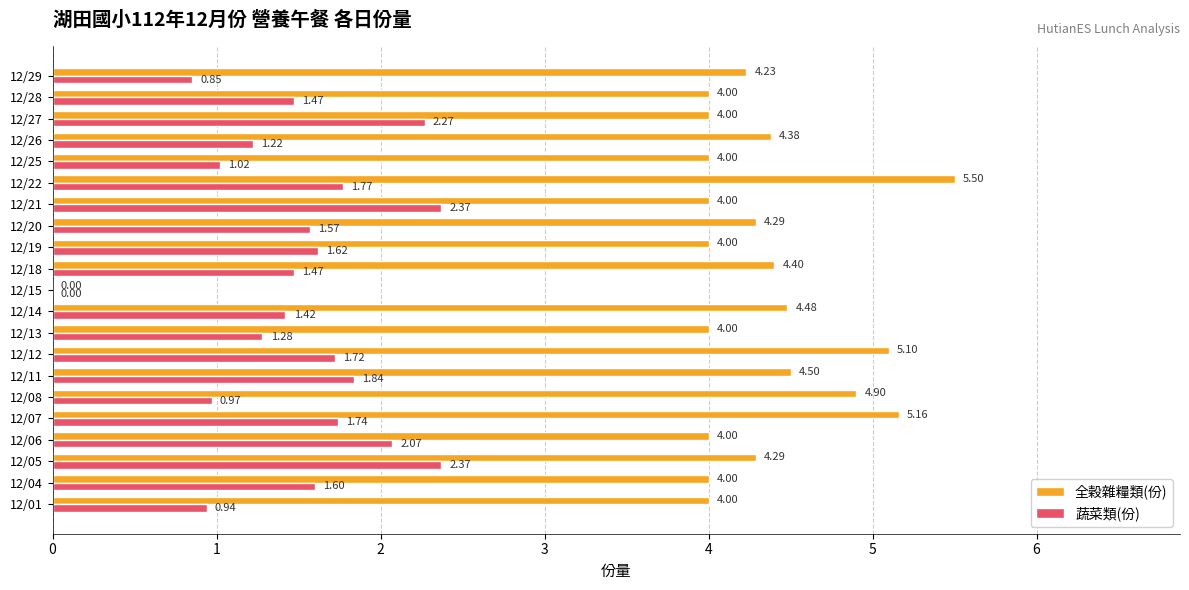

What are all the series names shown in the legend?

全穀雜糧類(份), 蔬菜類(份)